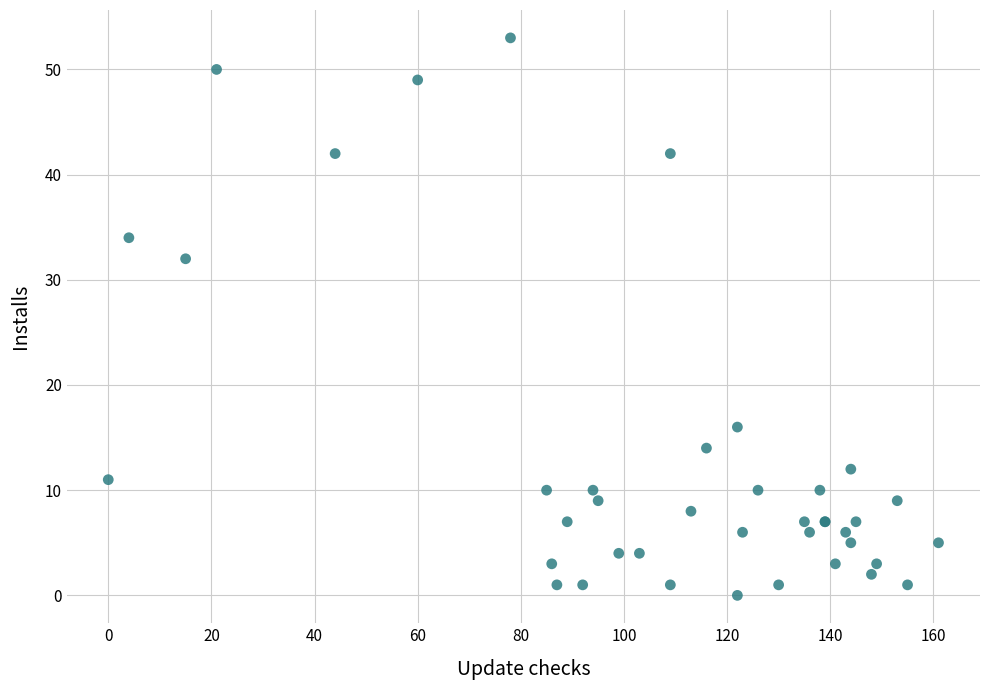

What Y value in the scatter plot is closest to 26?

32